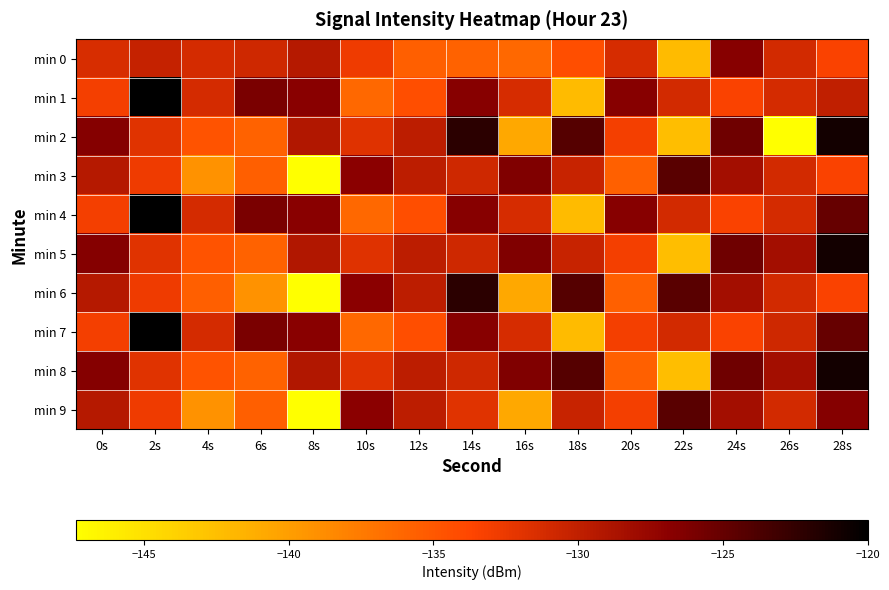

What is the total value across all series at 0s?

-1298.4